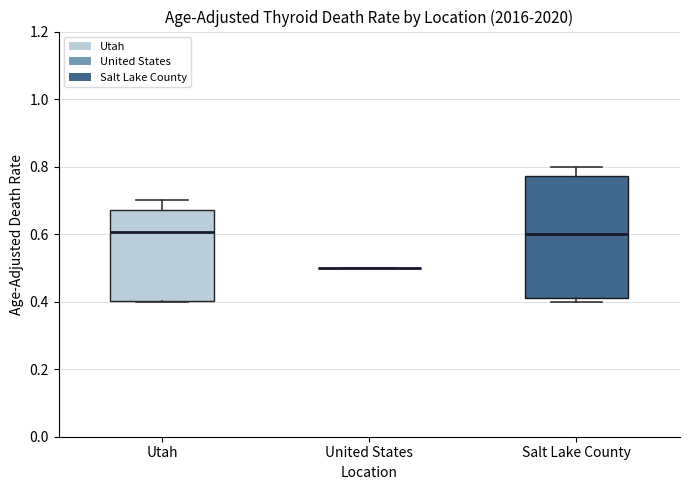

Which box is the tallest, from its lower edge to its upper edge?

Salt Lake County